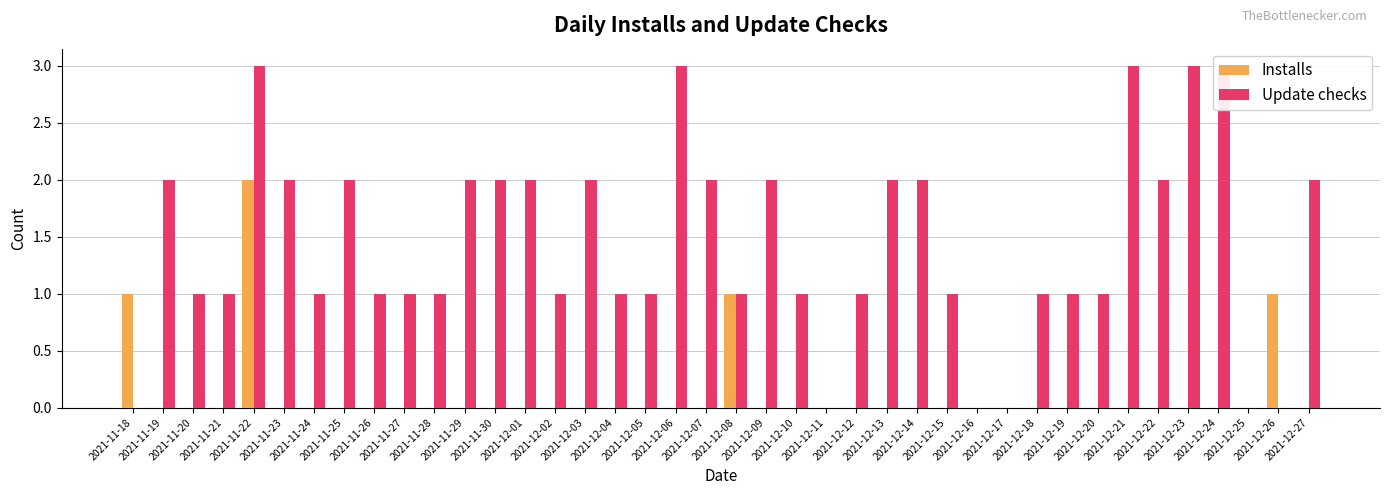

Are the bars grouped side by side (vs. stacked)?

Yes